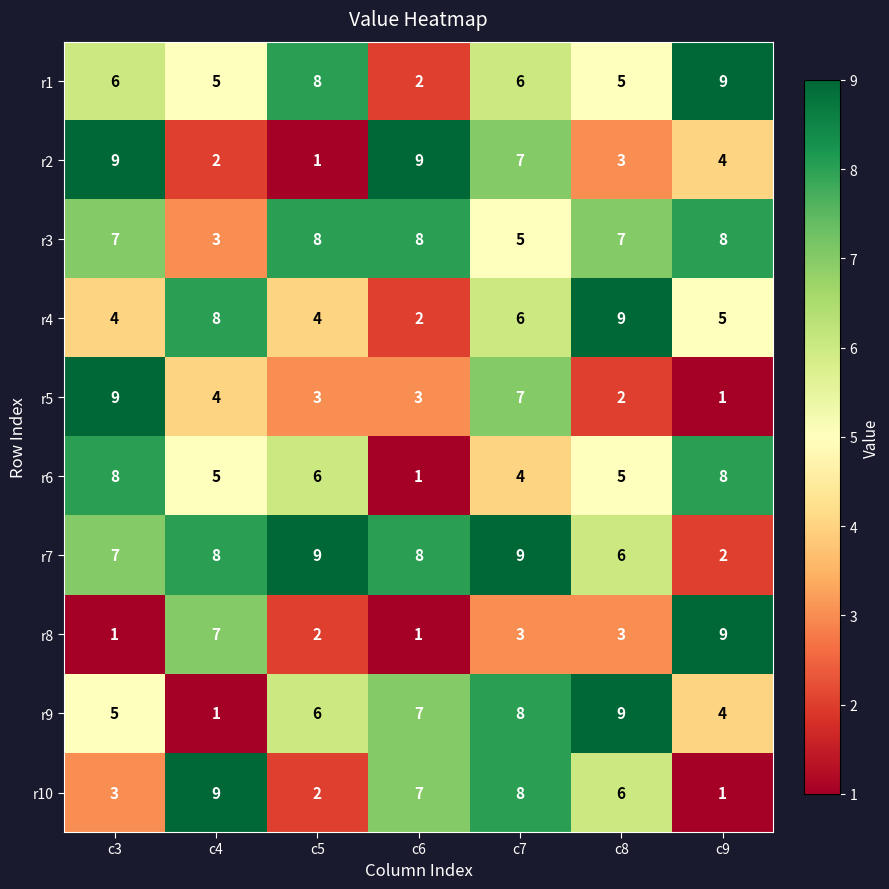

At which label does r5 reach its peak?

c3